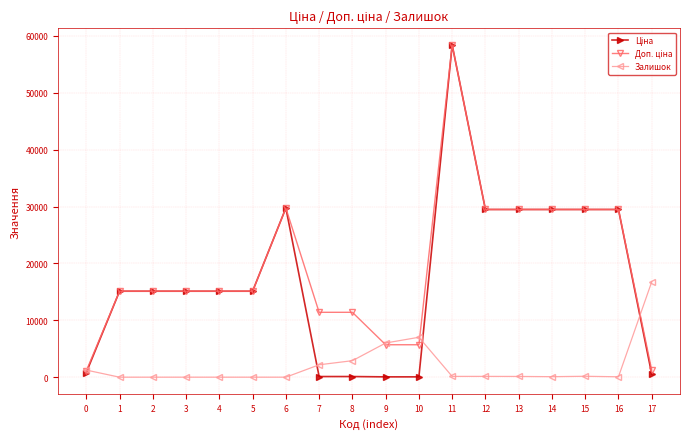

Between 10 and 17, which series saw the biggest shift?

Залишок